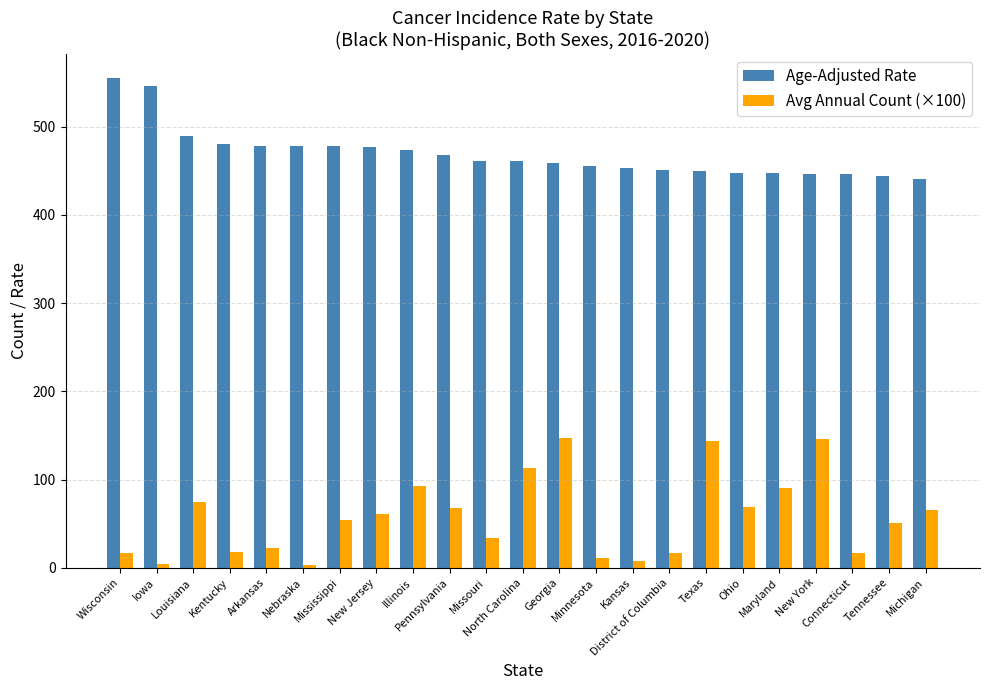

What is the value of the Avg Annual Count (×100) bar at the 15th from the left?

7.4